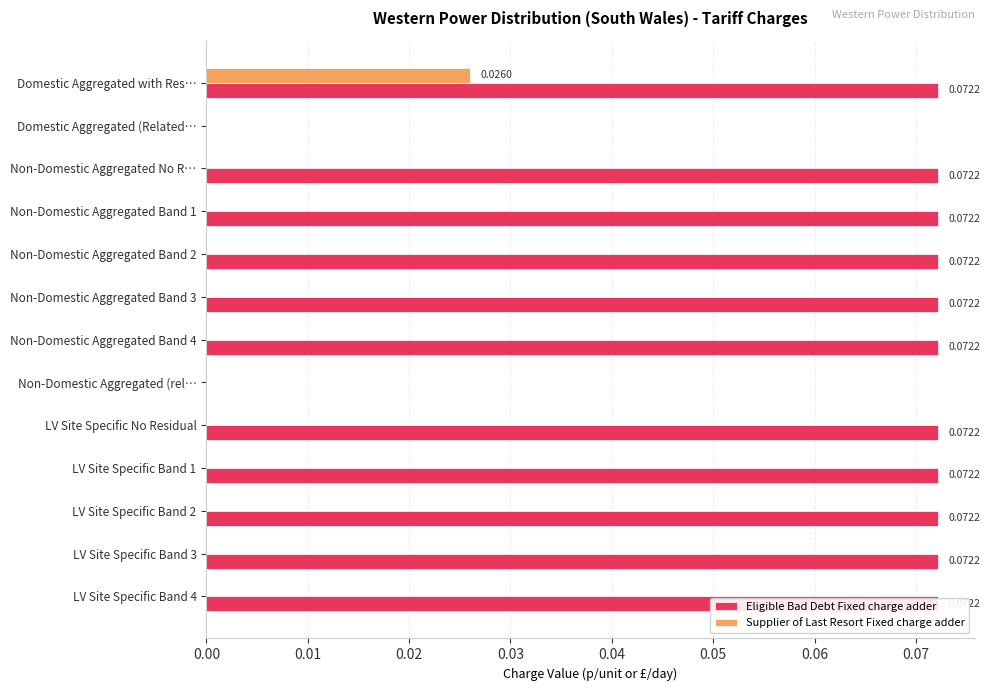

What is the difference between the second highest and minimum values in the Eligible Bad Debt Fixed charge adder series?

0.1